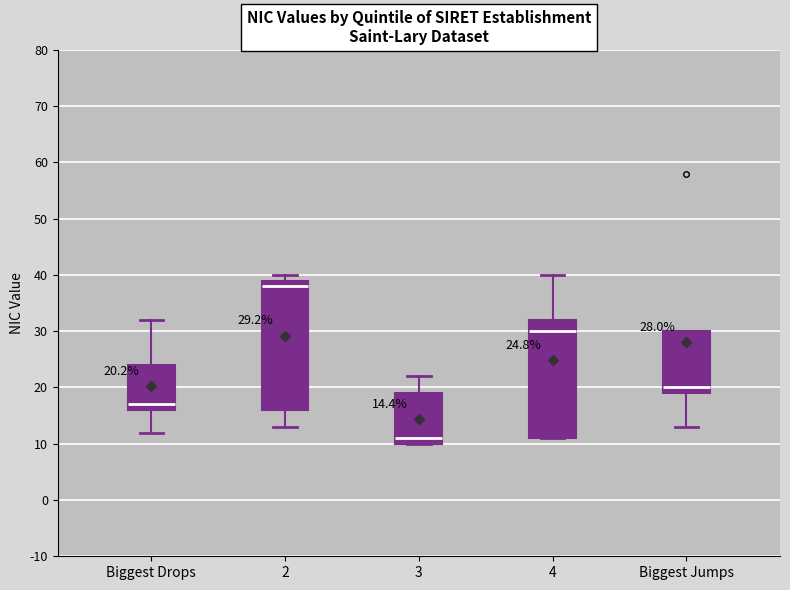

Which box's median line is the lowest?

3